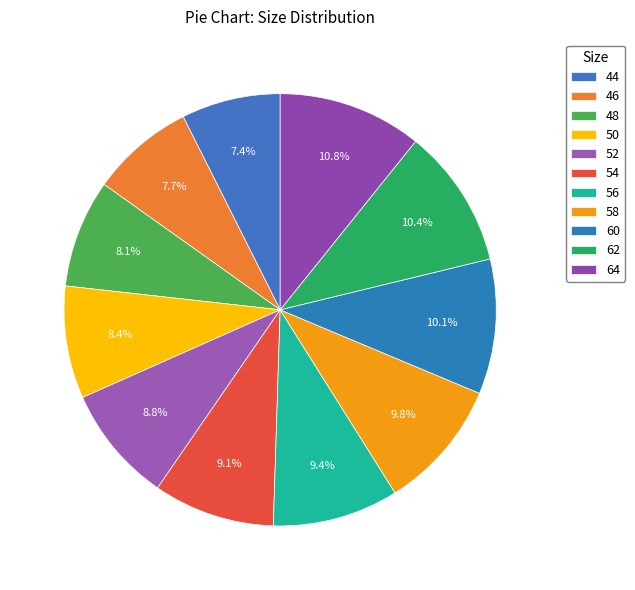

What is the largest slice in the pie chart?

64